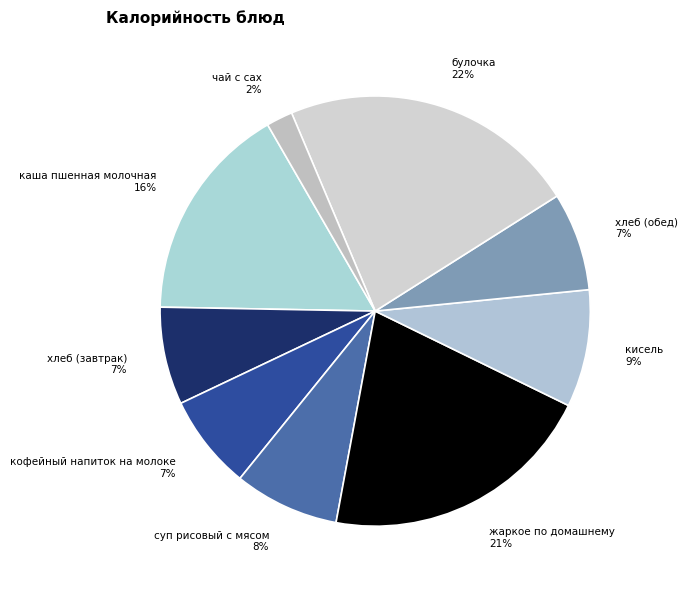

To the nearest percent, what portion does каша пшенная молочная represent?

16%